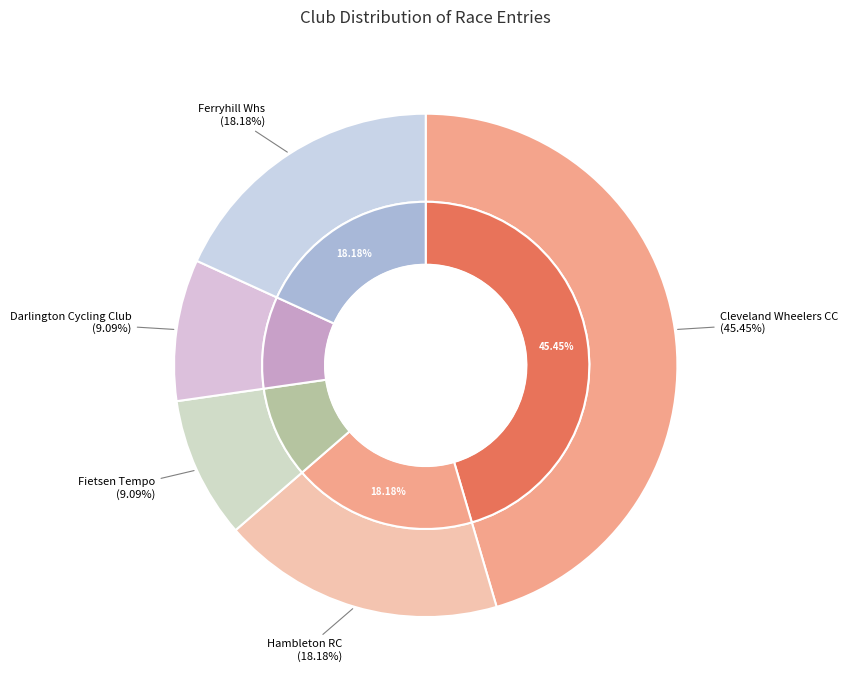

What is the change in value from Cleveland Wheelers CC to Hambleton RC?

-3